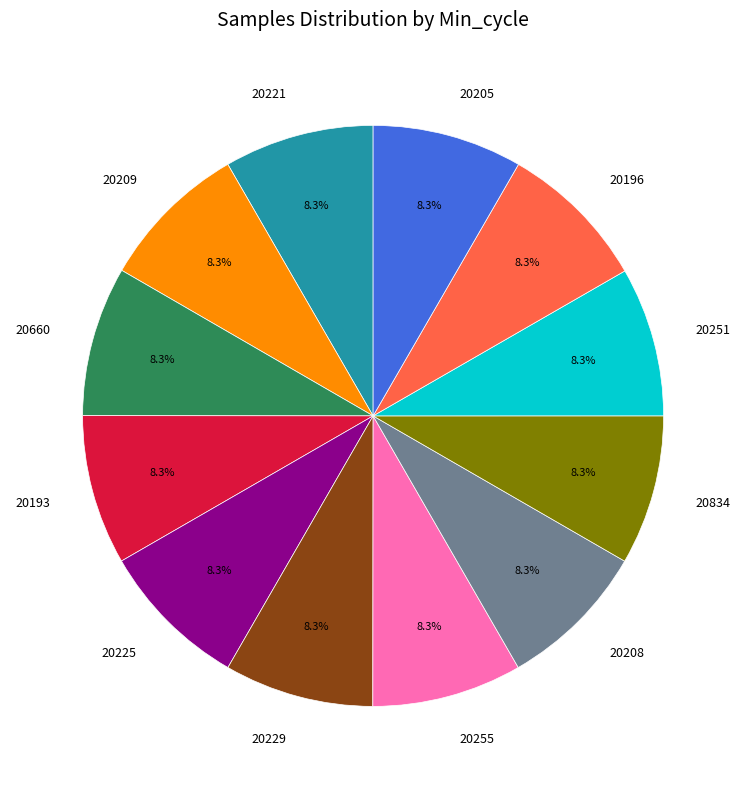

Approximately how many times larger is the value at 20251 compared to 20834?

1.0